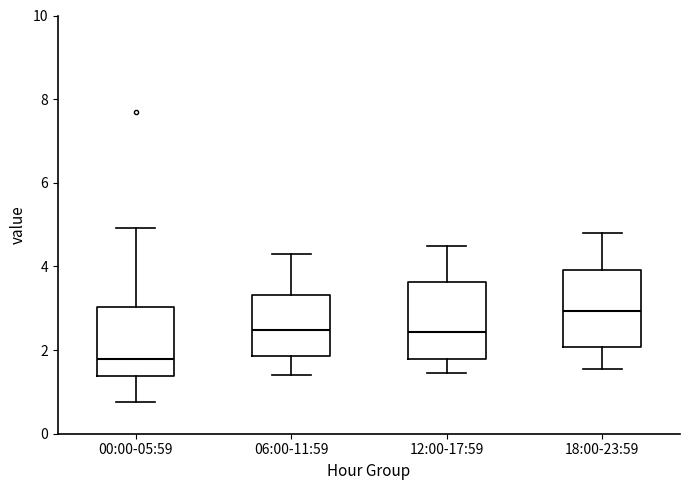

Reading left to right, transcribe this box plot: for each box, give where its median line is, the range the box spans, and where its two whiskers end, as read against the y-axis. The values are not printed on the chart, so give them approximately, as read against the axis.

00:00-05:59: median 1.8, box 1.4 to 3.0, whiskers 0.8 to 5.0
06:00-11:59: median 2.4, box 1.8 to 3.4, whiskers 1.4 to 4.4
12:00-17:59: median 2.4, box 1.8 to 3.6, whiskers 1.4 to 4.6
18:00-23:59: median 3.0, box 2.0 to 4.0, whiskers 1.6 to 4.8